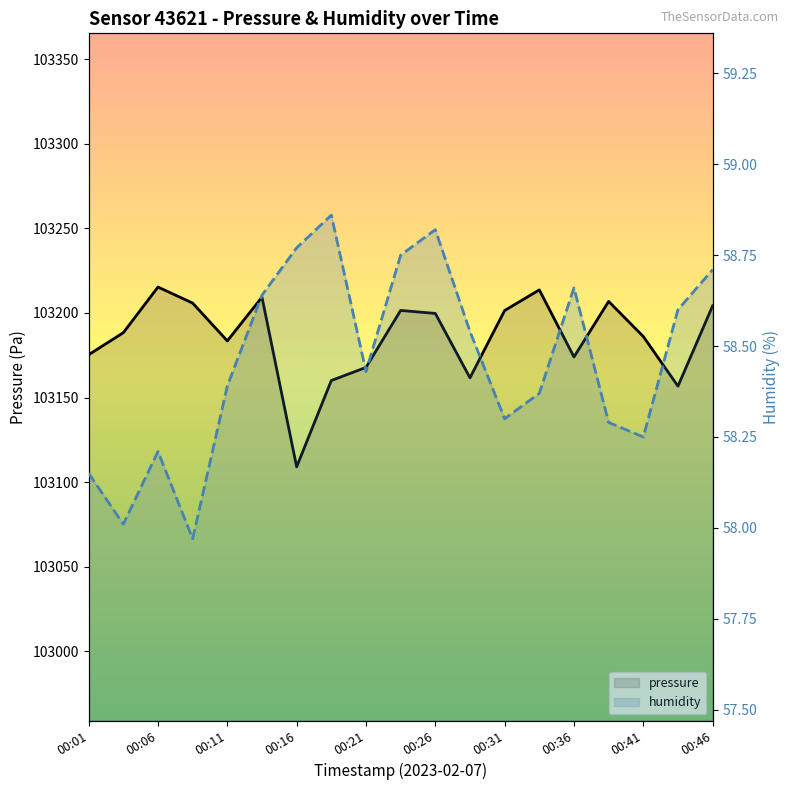

Reading left to right, transcribe all the data shown in this chart.

pressure: 103175.3	103188.3	103215.3	103205.8	103183.5	103209.3	103109.0	103160.1	103167.8	103201.5	103199.7	103161.7	103201.4	103213.6	103174.0	103206.8	103186.1	103156.7	103204.2
humidity: 58.1	58.0	58.2	58.0	58.4	58.6	58.8	58.9	58.4	58.8	58.8	58.5	58.3	58.4	58.7	58.3	58.2	58.6	58.7